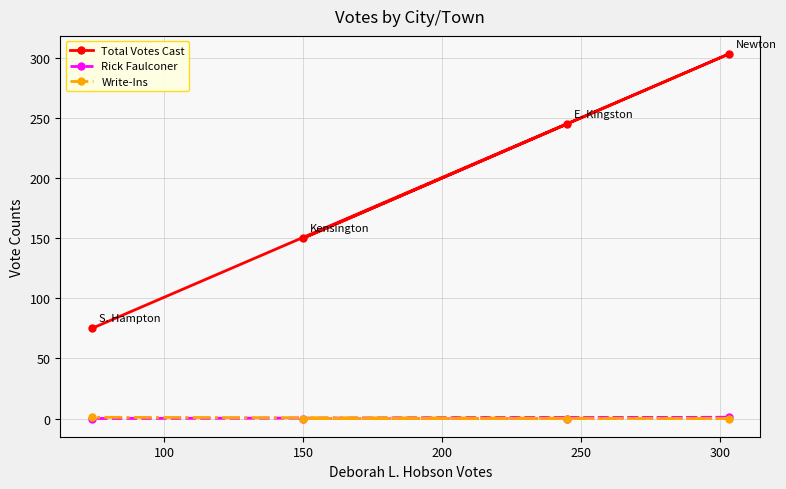

Which series has the widest spread of values?

Total Votes Cast